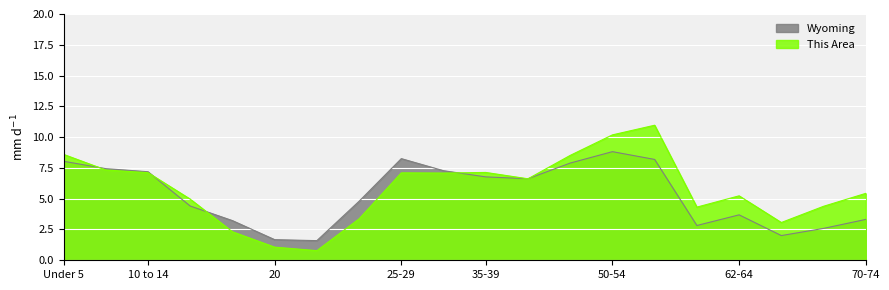

What is the value of the Wyoming point at the 17th from the left?

3.7